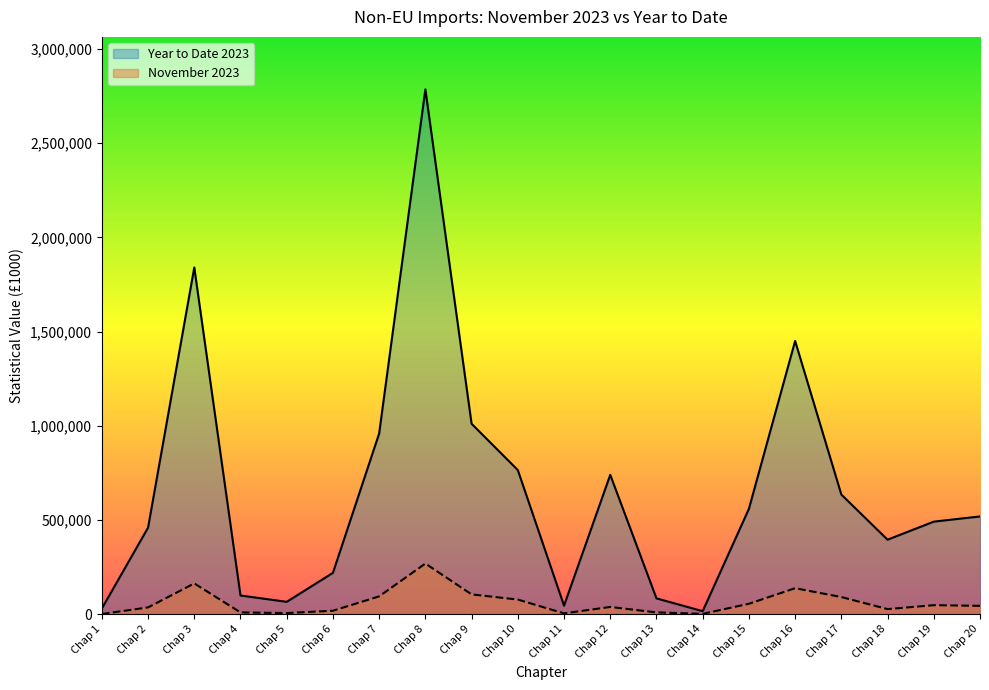

True or false: November 2023 and Year to Date 2023 intersect in this chart.

False